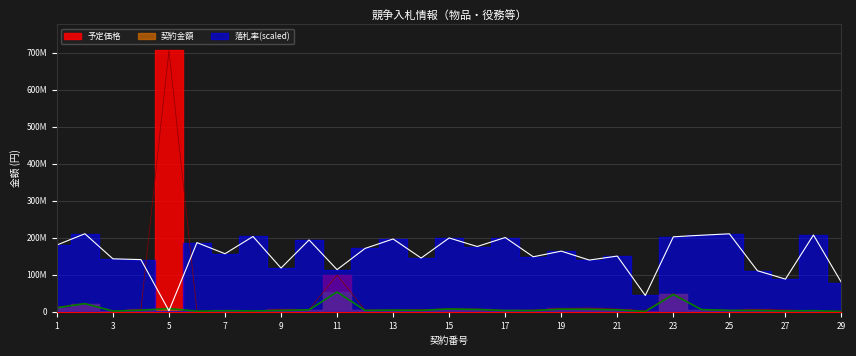

What is the sum of the 落札率 values at 3 and 17?

343688305.0